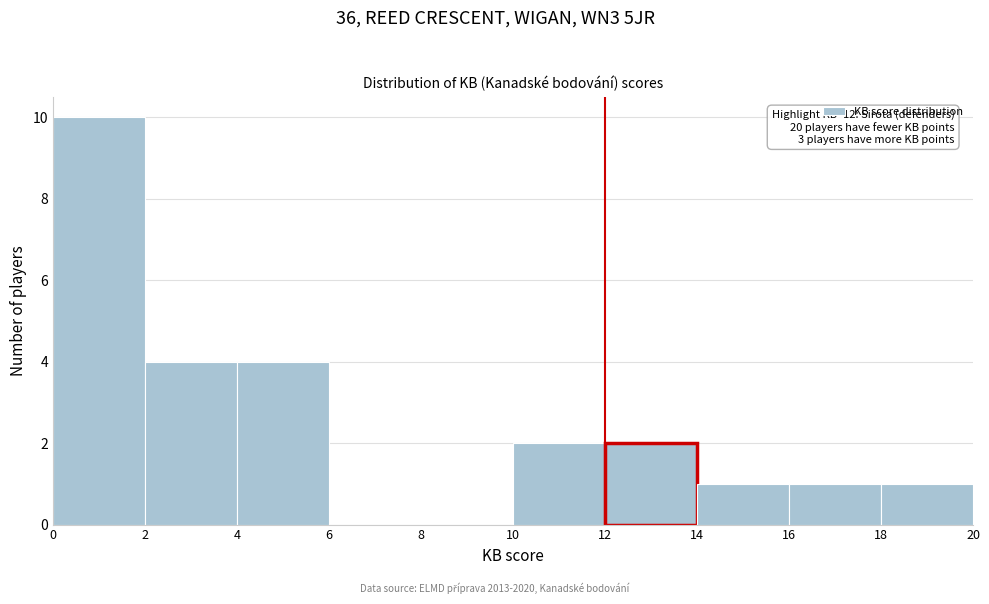

Which range on the x-axis has the tallest bar?

0 to 2